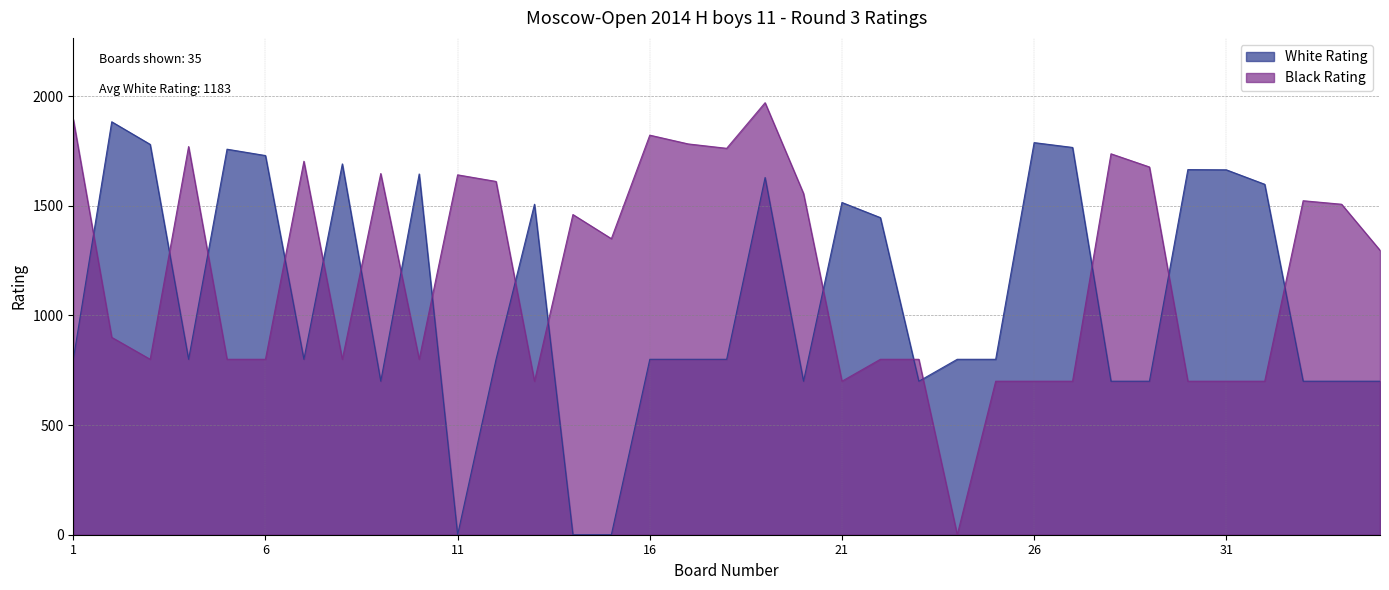

What is the sum of the White Rating values at 31 and 32?

3262